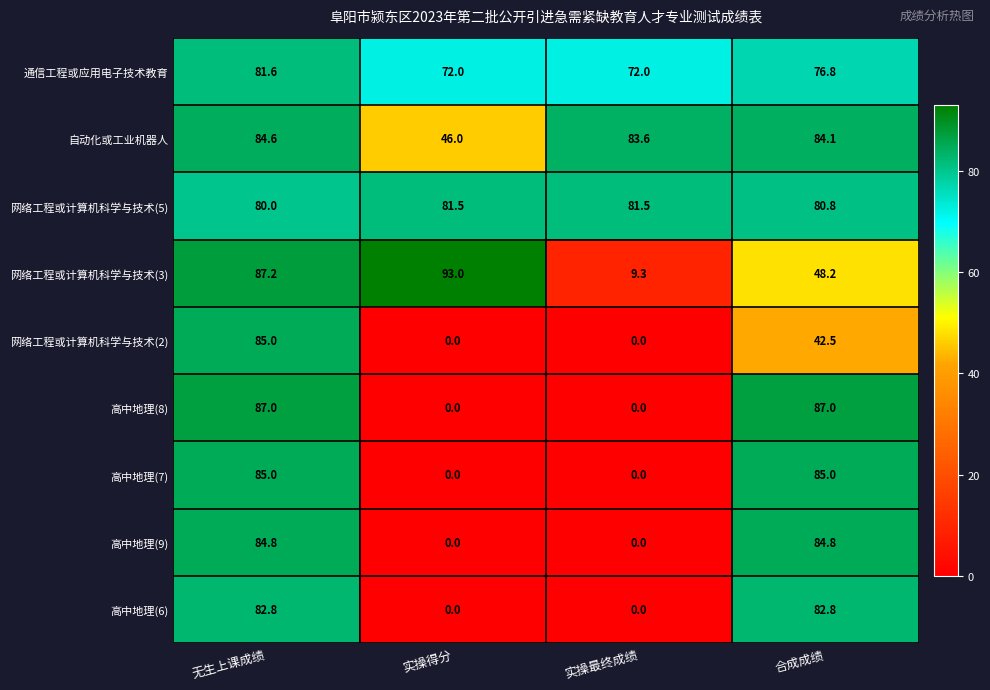

What is the sum of the 网络工程或计算机科学与技术(2) values at 实操最终成绩 and 无生上课成绩?

85.0